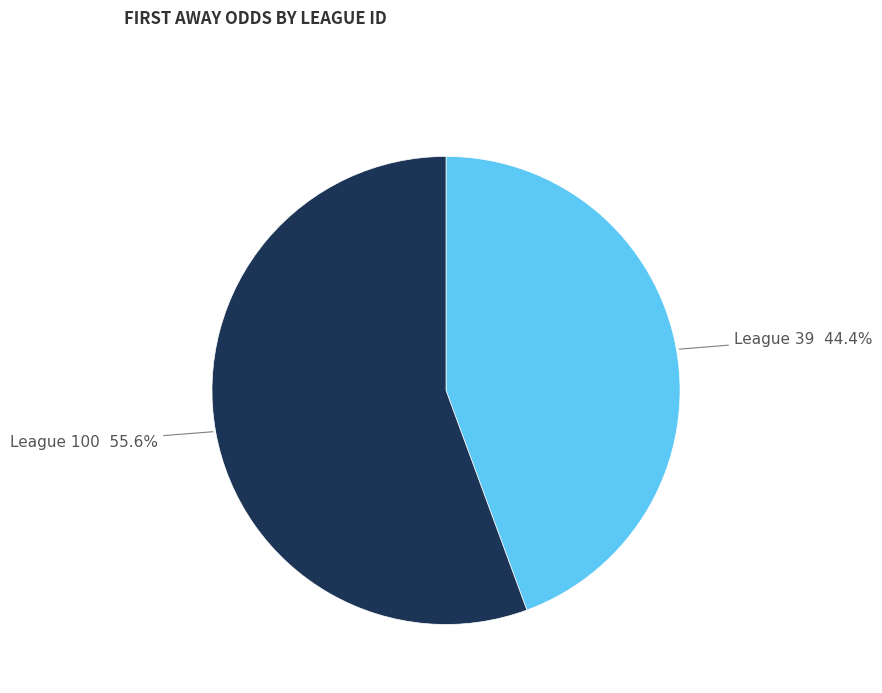

Is there any slice that represents more than half of the pie?

Yes